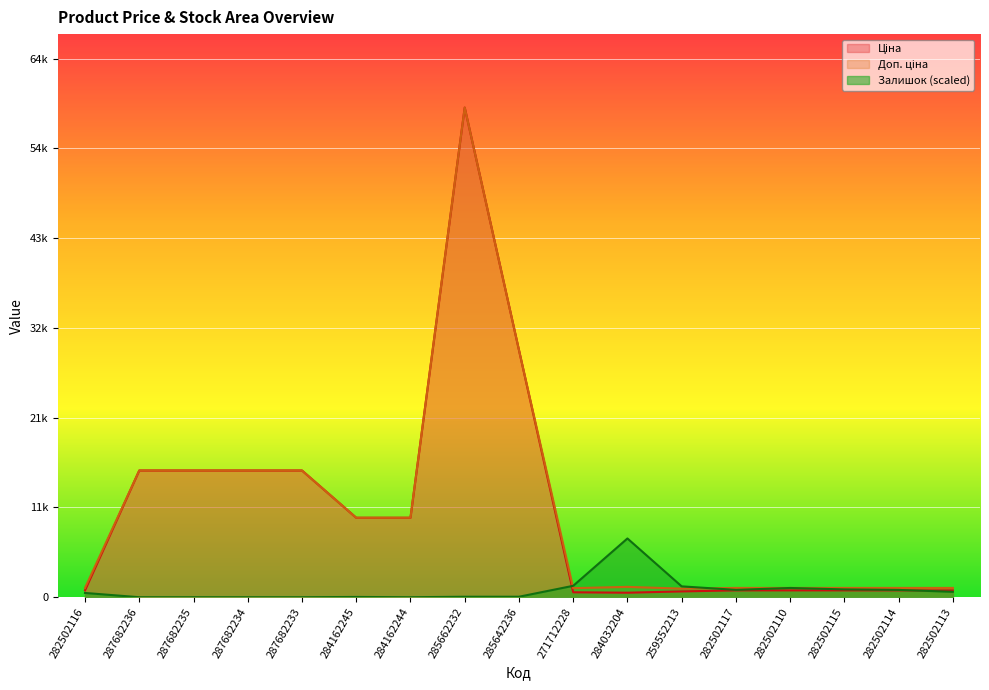

Between 282502117 and 284032204, which is larger?

282502117